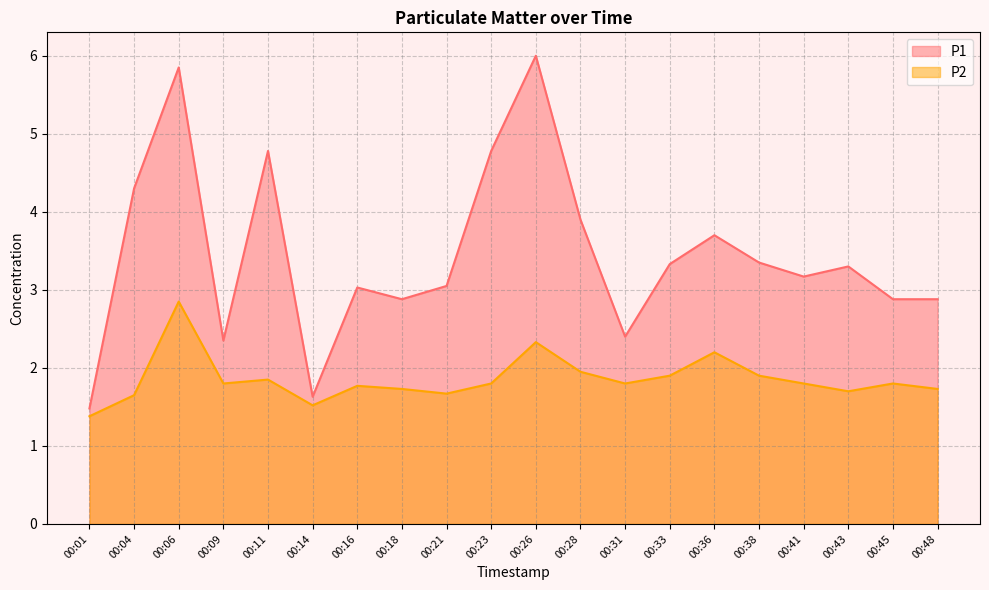

Which category has the highest value across all series?

00:26